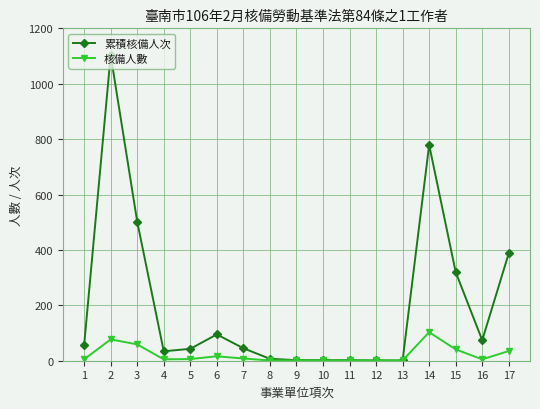

True or false: 累積核備人次 has a value of 1 at 12.

True